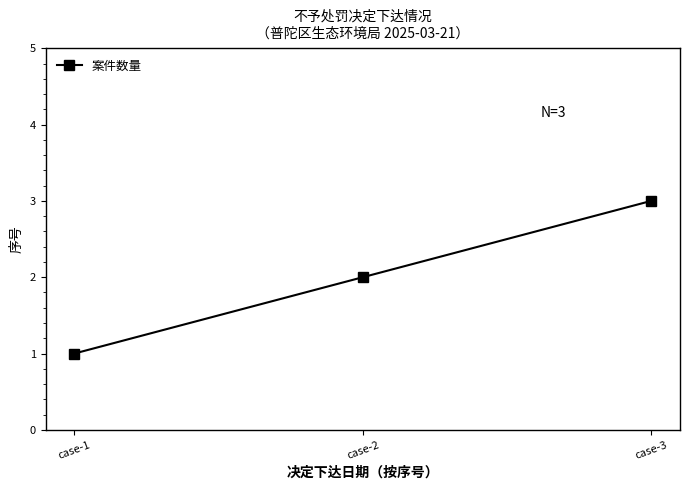

How many data points are less than 2?

1